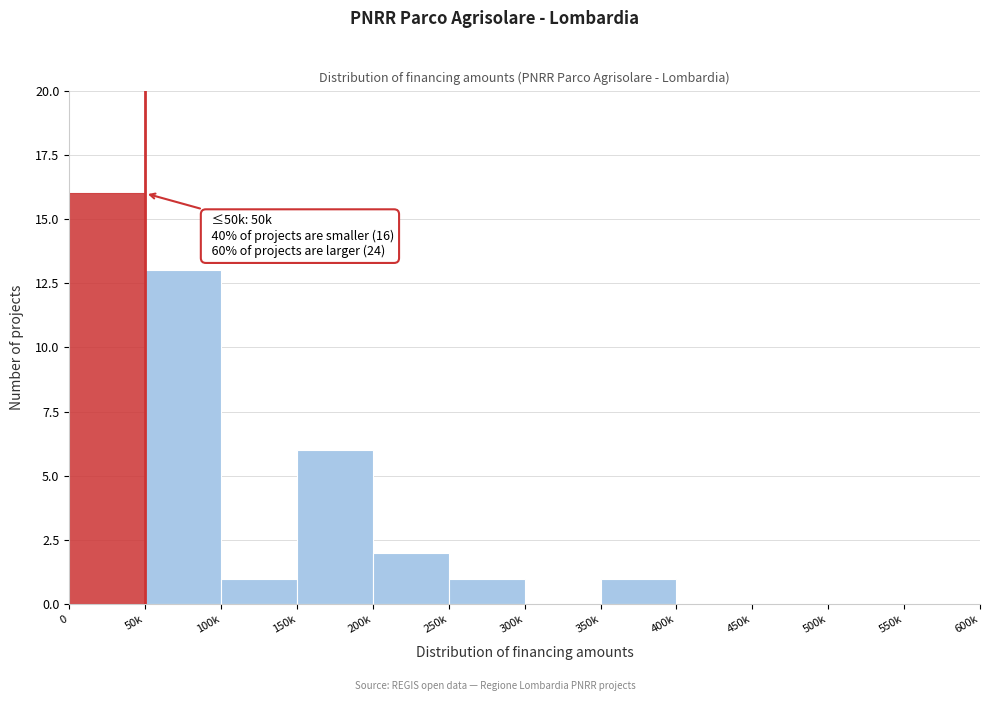

Reading right to left, what are all the values shown in this chart?

550k=0	500k=0	450k=0	400k=0	350k=1	300k=0	250k=1	200k=2	150k=6	100k=1	50k=13	0=16